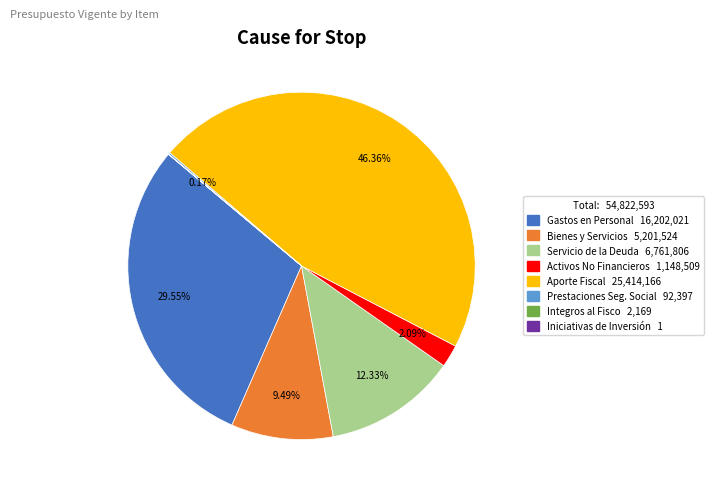

Is there any slice that represents more than half of the pie?

No